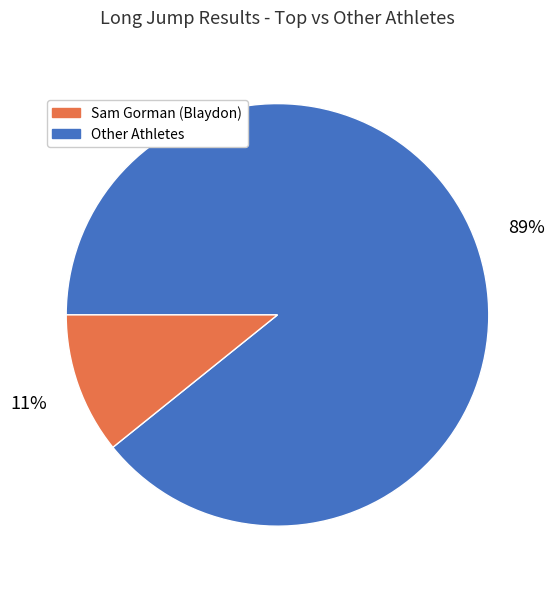

Is there a majority slice in this chart?

Yes